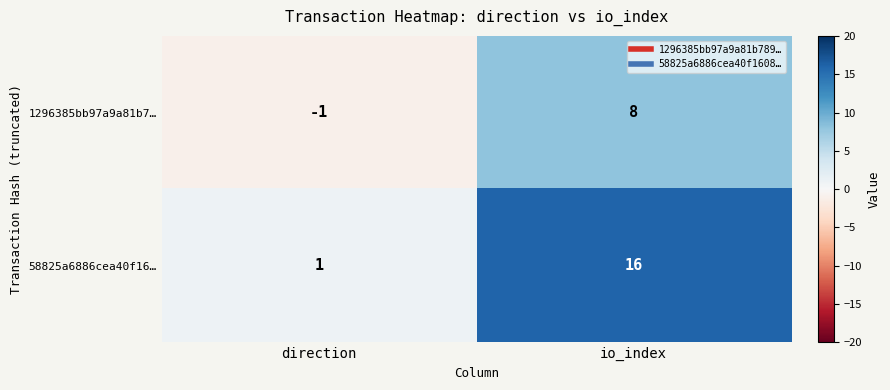

Rank the series by their average value, from highest to lowest.

58825a6886cea40f16…, 1296385bb97a9a81b7…